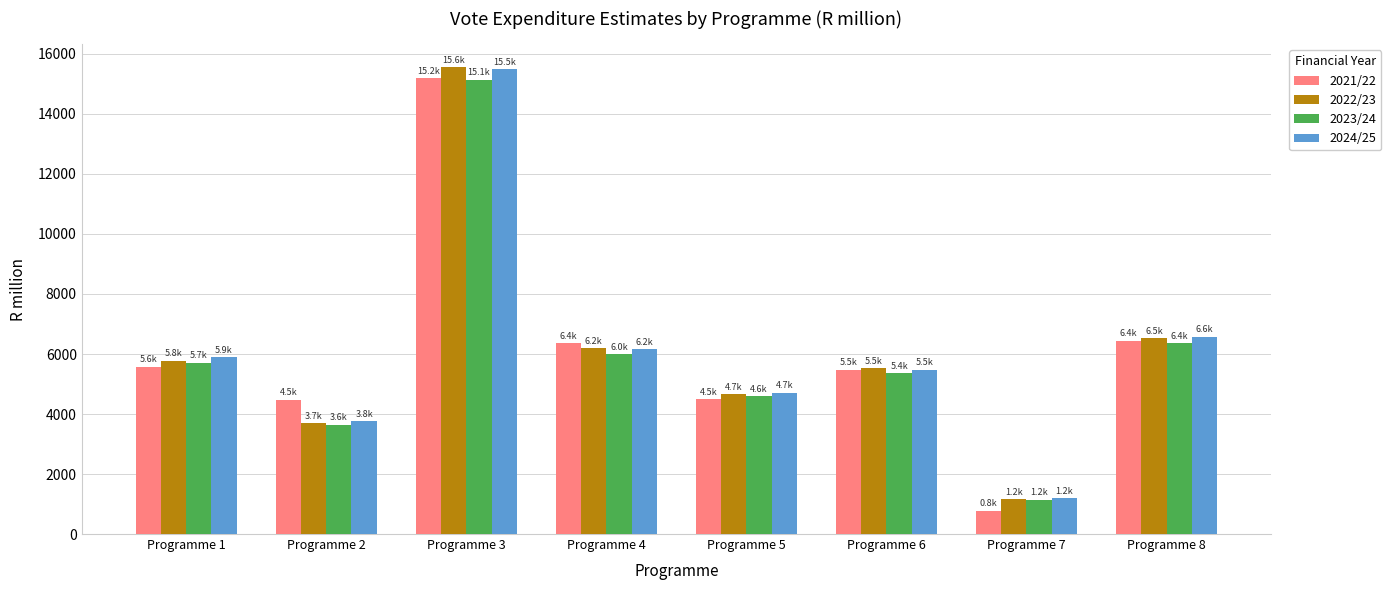

What is the minimum value shown in the chart?

776.3